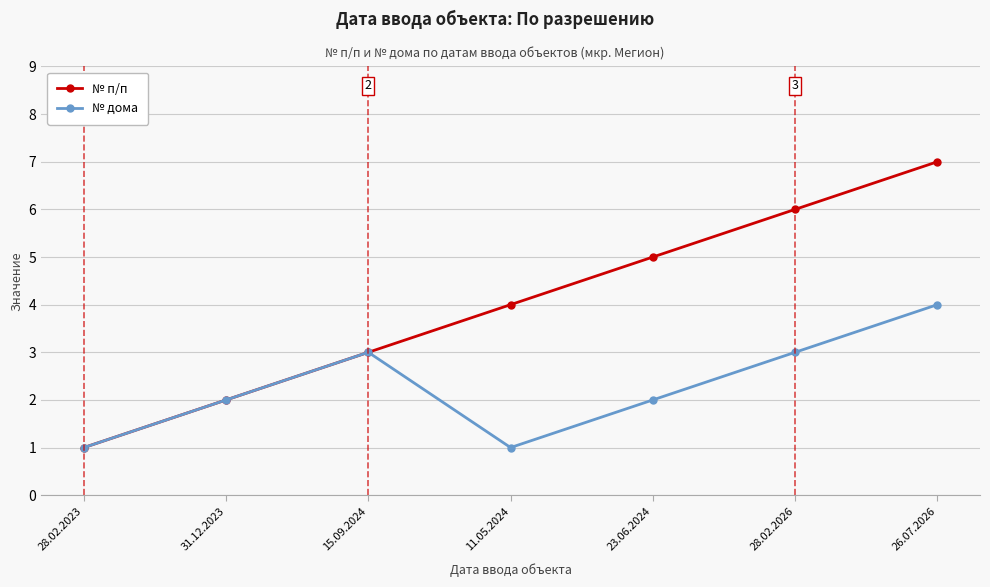

What is the value of the № дома point at the 2nd from the left?

2